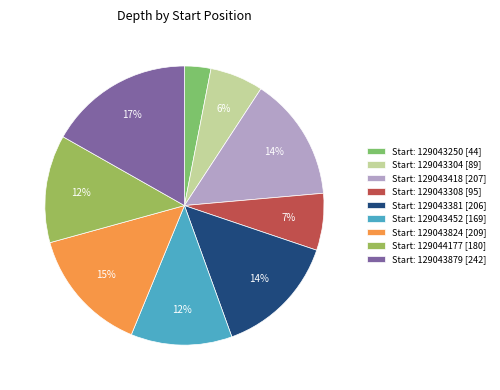

Does any single category account for the majority?

No